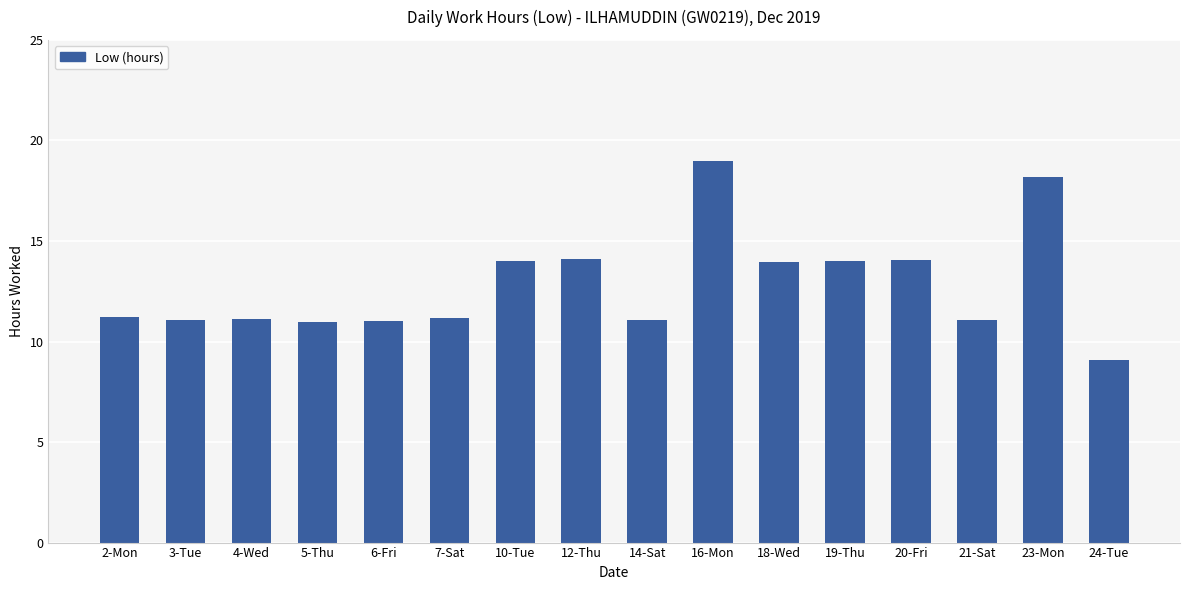

True or false: the data shows 19.0 at 16-Mon.

True